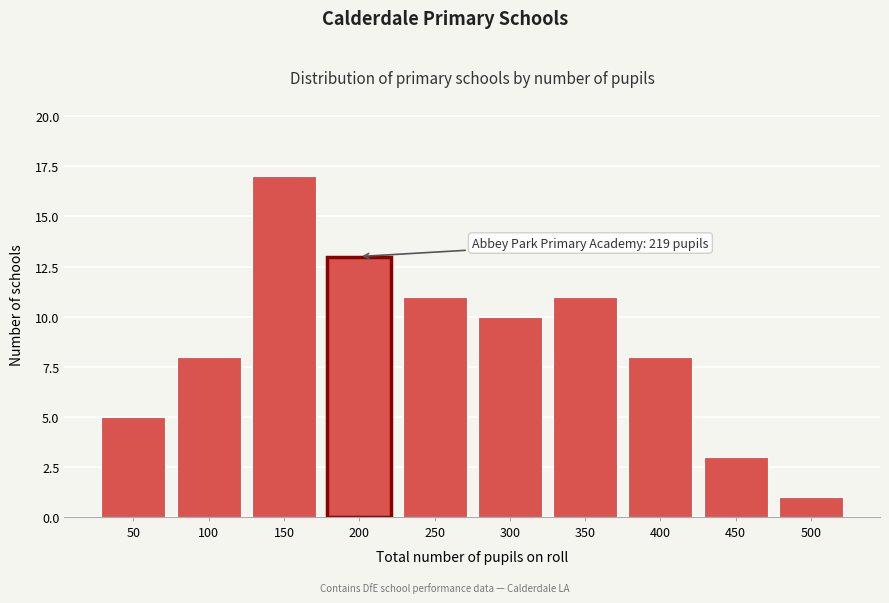

Reading left to right, extract all data points from this chart.

50=5	100=8	150=17	200=13	250=11	300=10	350=11	400=8	450=3	500=1